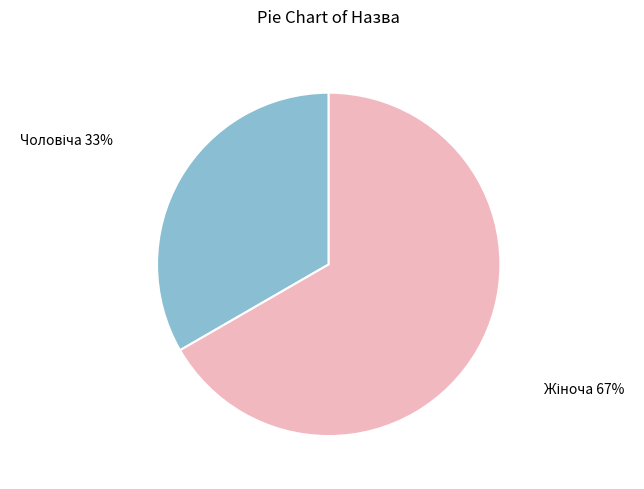

Count the number of slices in the pie.

2